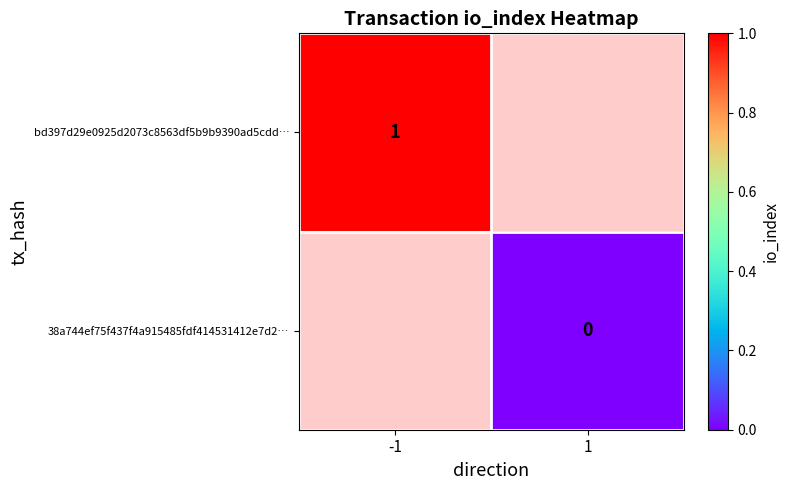

Is it true that bd397d29e0925d2073c8563df5b9b9390ad5cdd… equals 1 at -1?

True